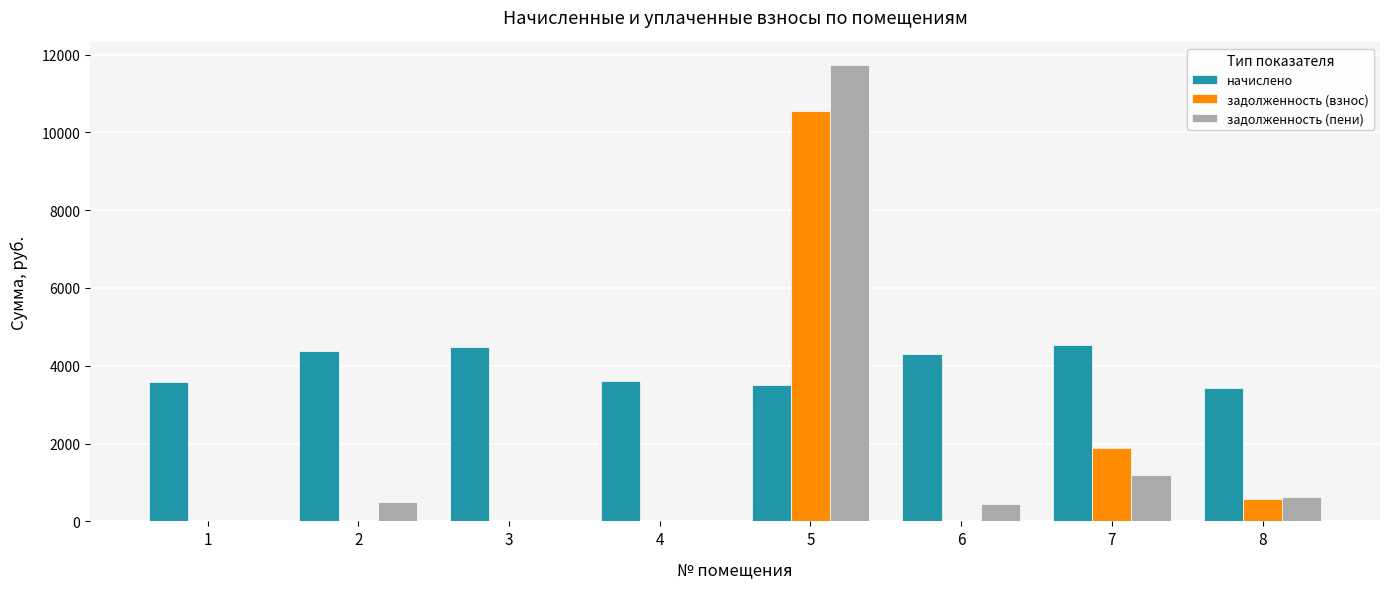

Are the bars grouped side by side (vs. stacked)?

Yes